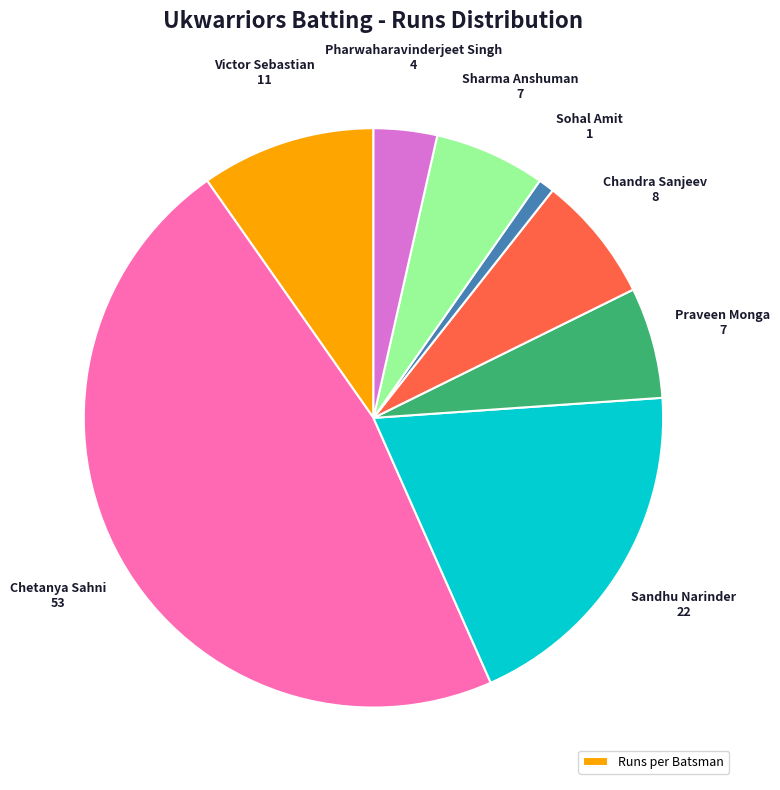

Is there any slice that represents more than half of the pie?

No